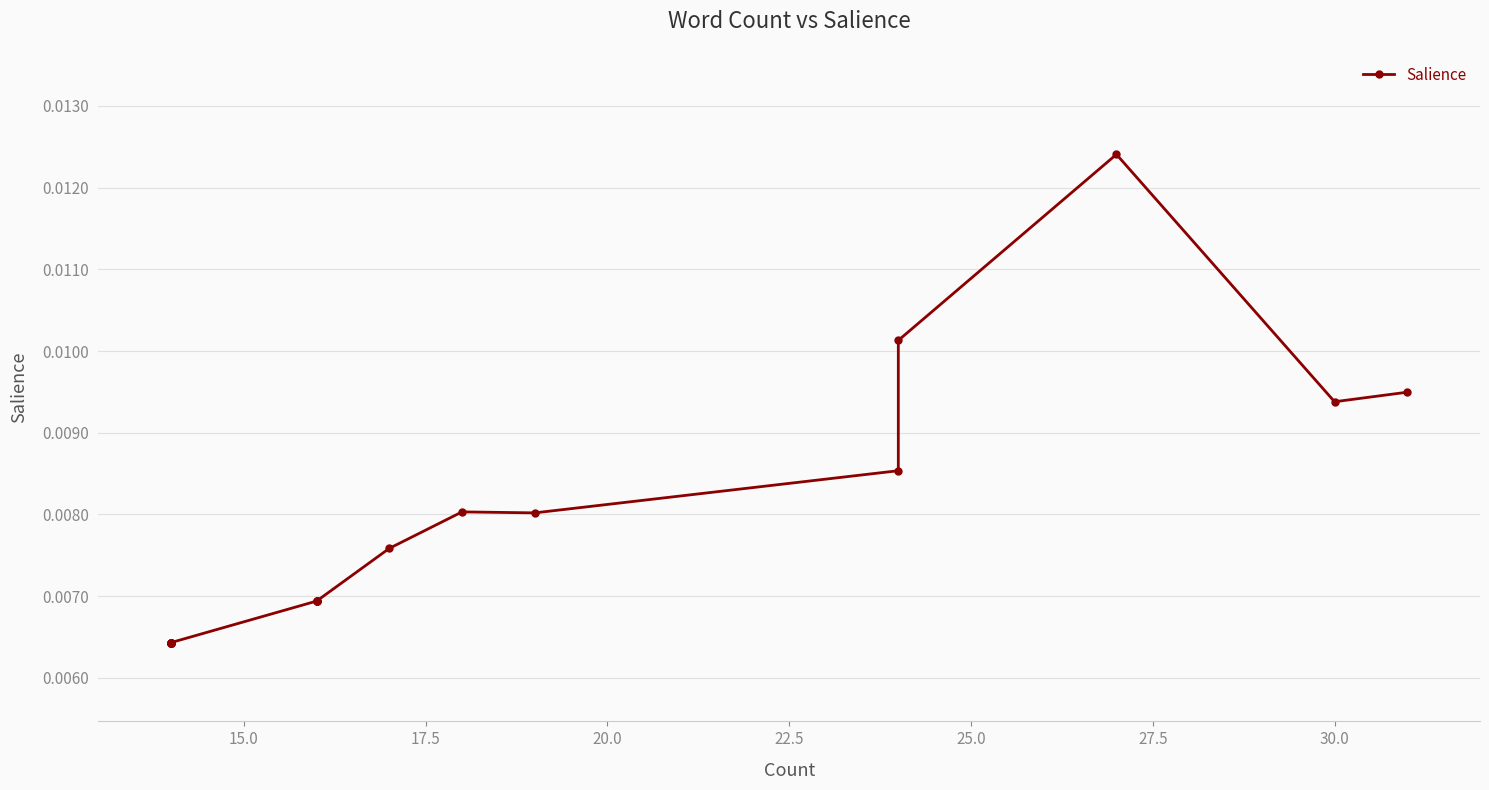

How many interior local valleys (lower than both neighbors) does the data have?

2